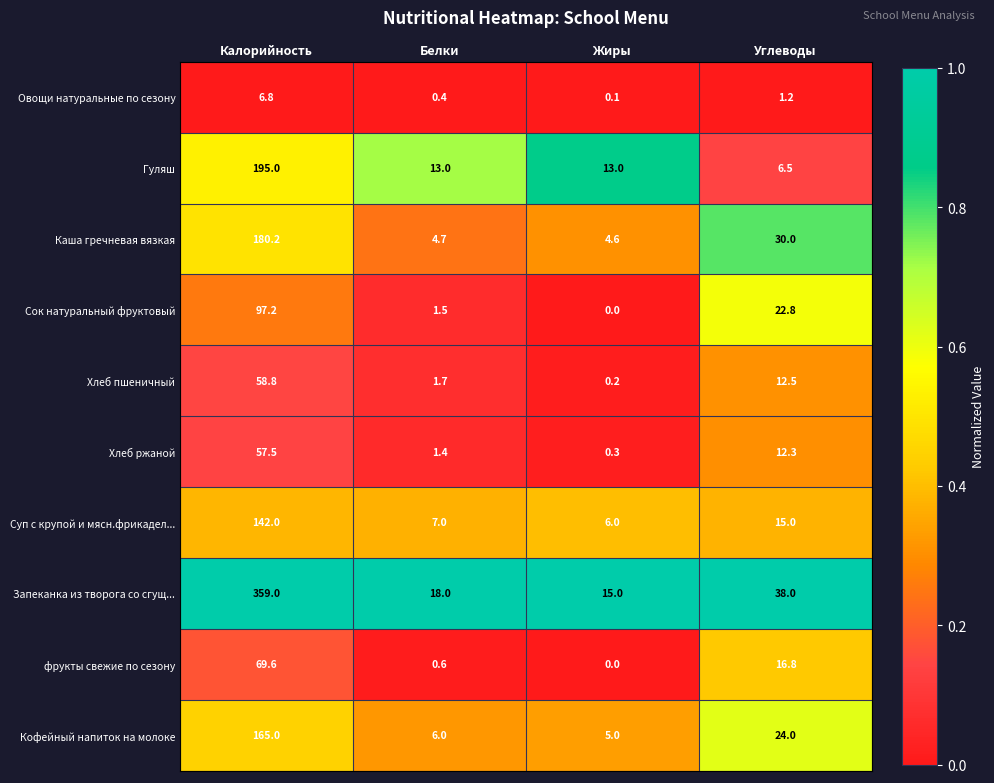

Between Жиры and Углеводы, which series saw the biggest shift?

Каша гречневая вязкая